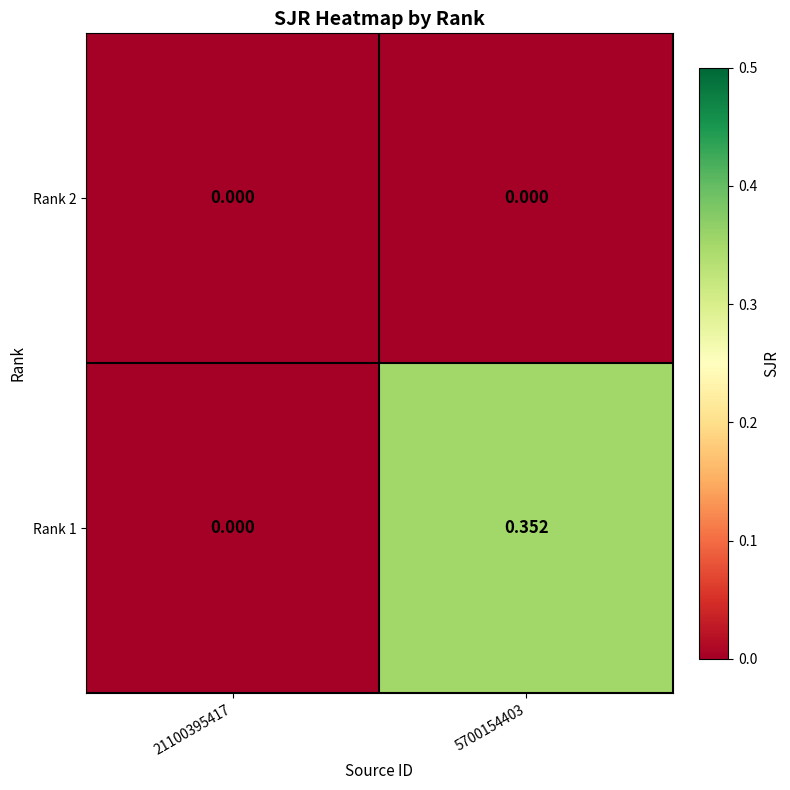

At how many categories does at least one series exceed 0?

1